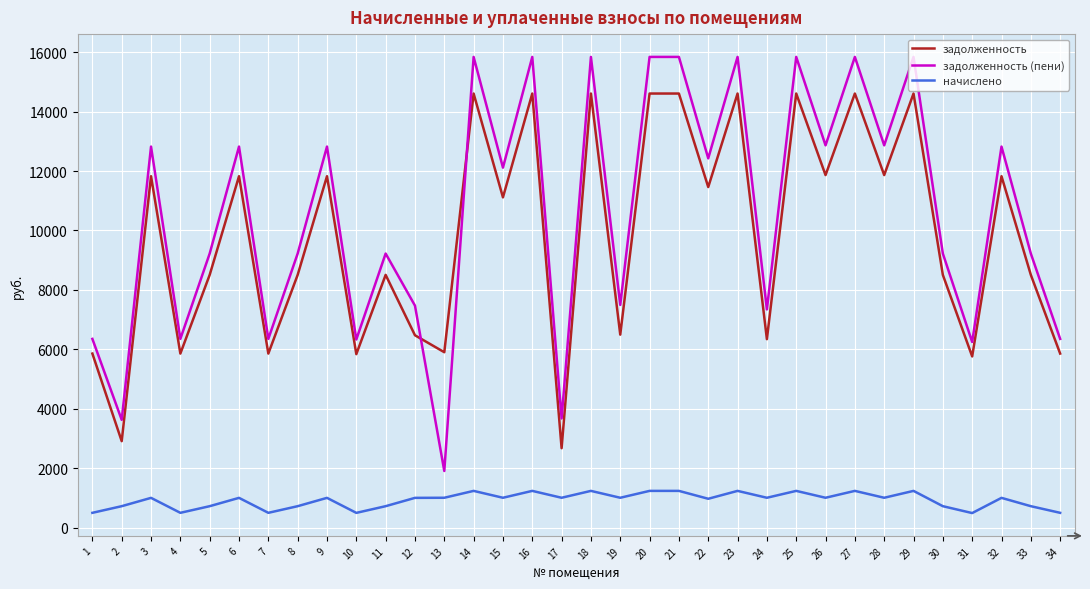

Which series has the largest range (max minus min)?

задолженность (пени)